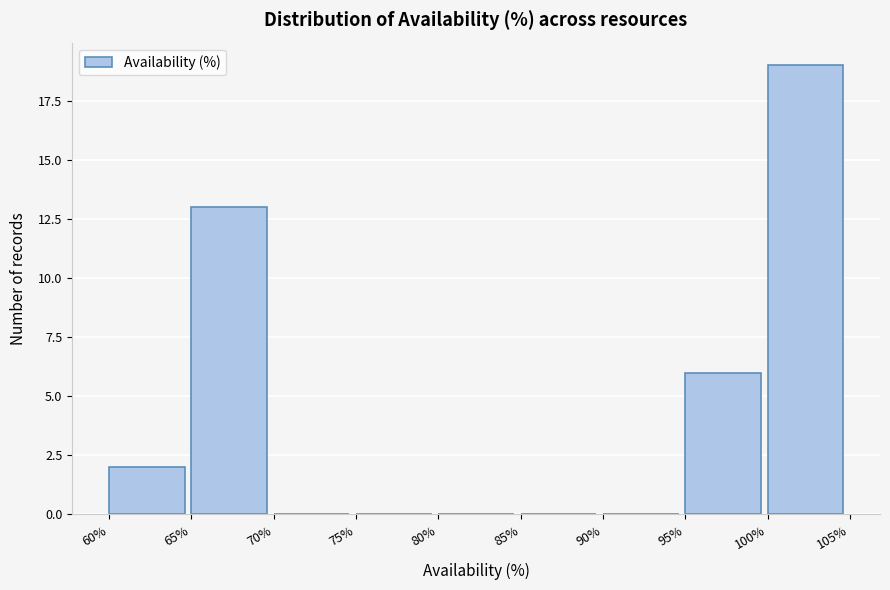

What is the height of the bar covering 65% to 70% on the x-axis? The values are not printed on the chart, so give them approximately, as read against the axis.

13